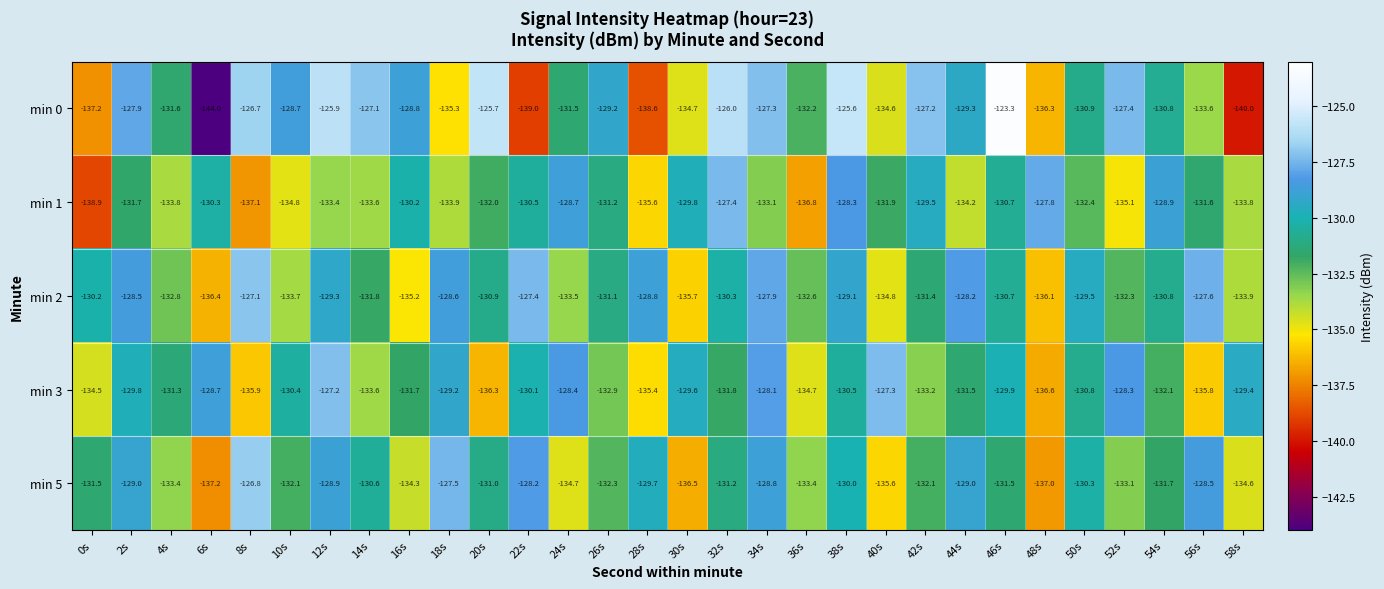

At which label does min 3 first exceed -130?

2s